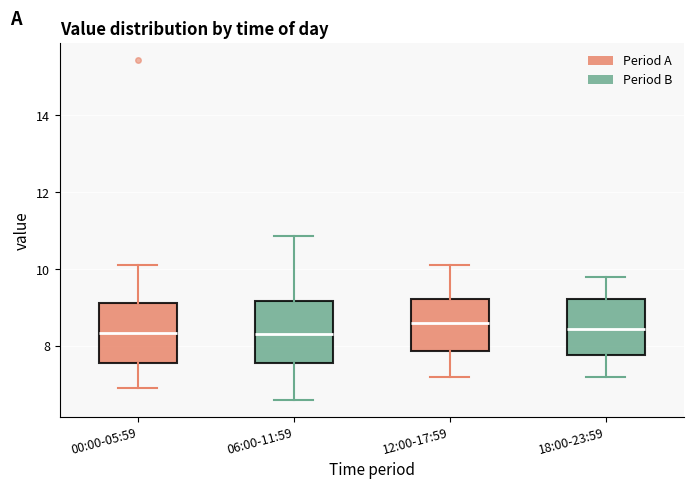

Where is the upper edge of the box for 06:00-11:59 on the y-axis? The values are not printed on the chart, so give them approximately, as read against the axis.

9.2